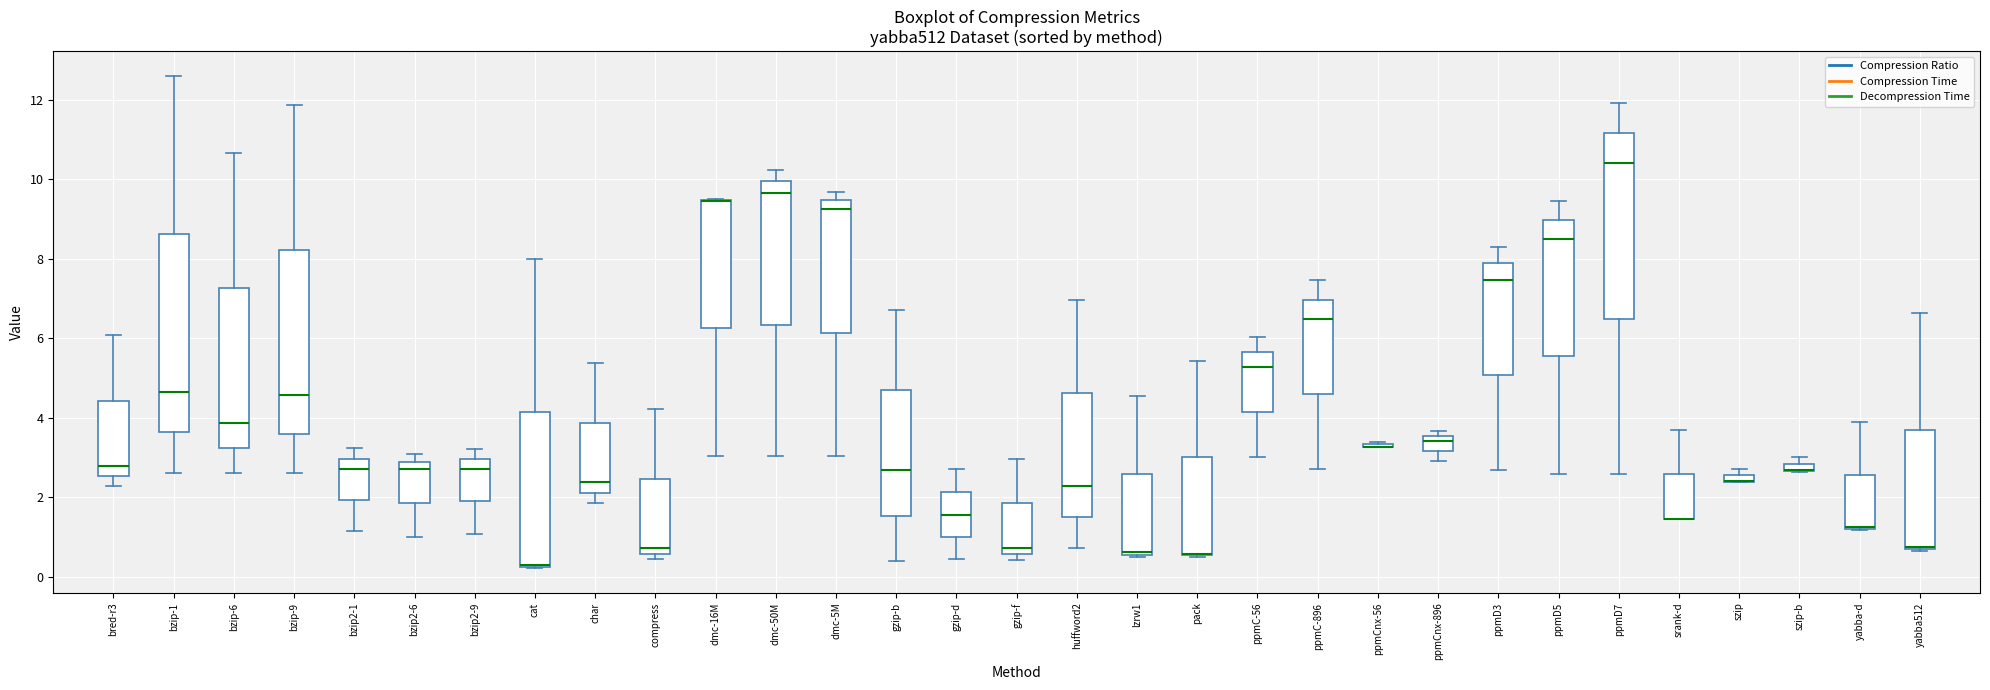

Where does the upper whisker of the box for dmc-50M end on the y-axis? The values are not printed on the chart, so give them approximately, as read against the axis.

10.2